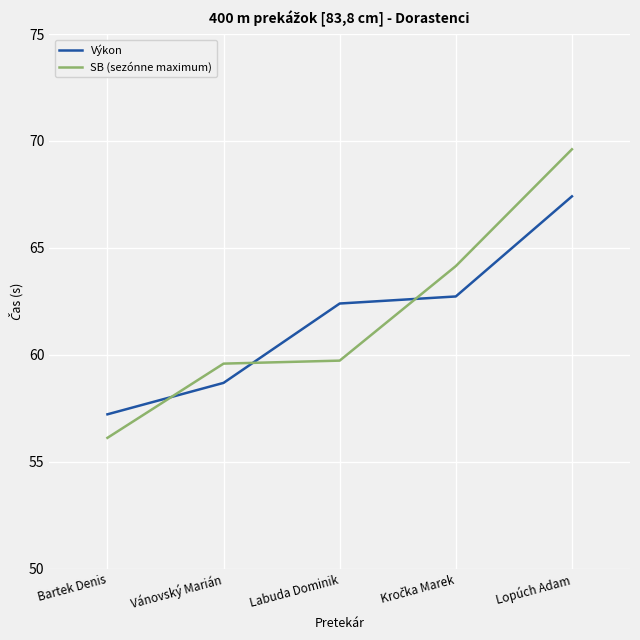

Where does the Výkon series first go above 62?

Labuda Dominik